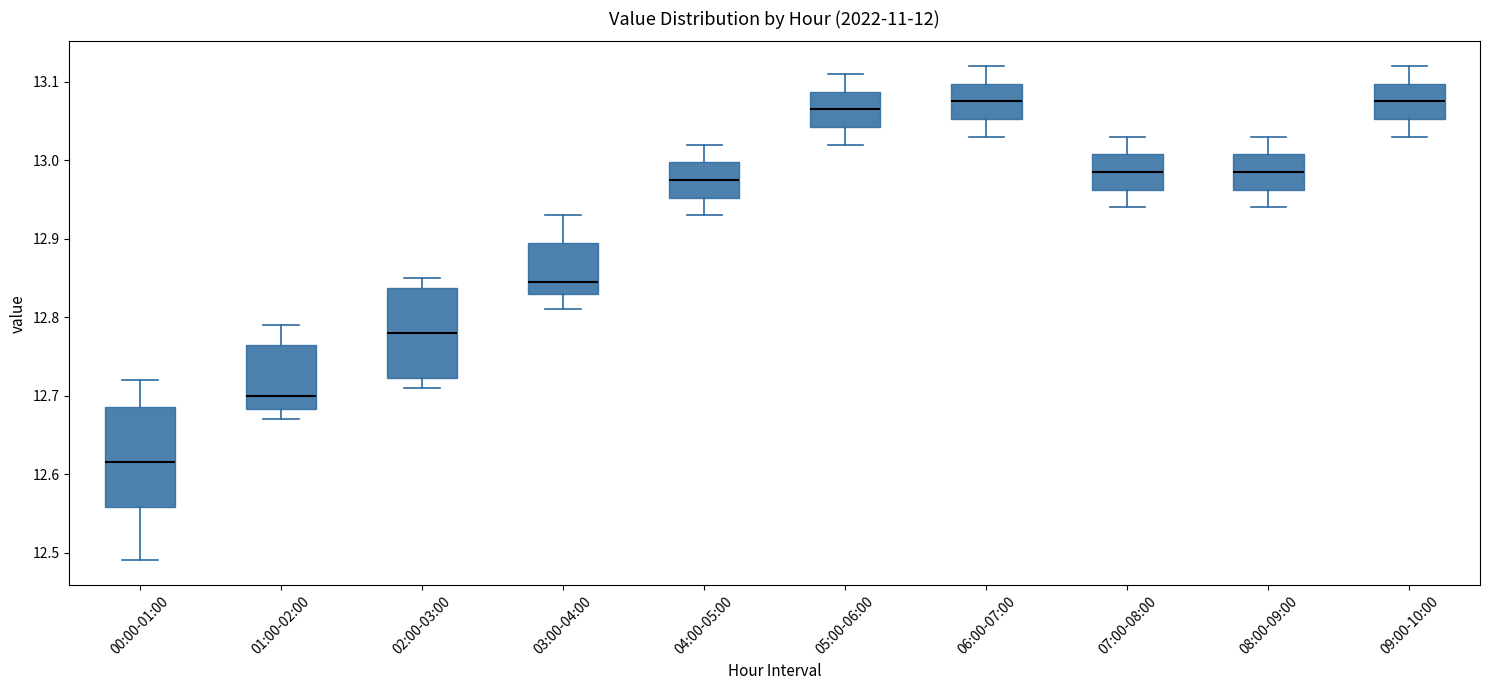

Where does the median line of the box for 03:00-04:00 sit on the y-axis? The values are not printed on the chart, so give them approximately, as read against the axis.

12.85